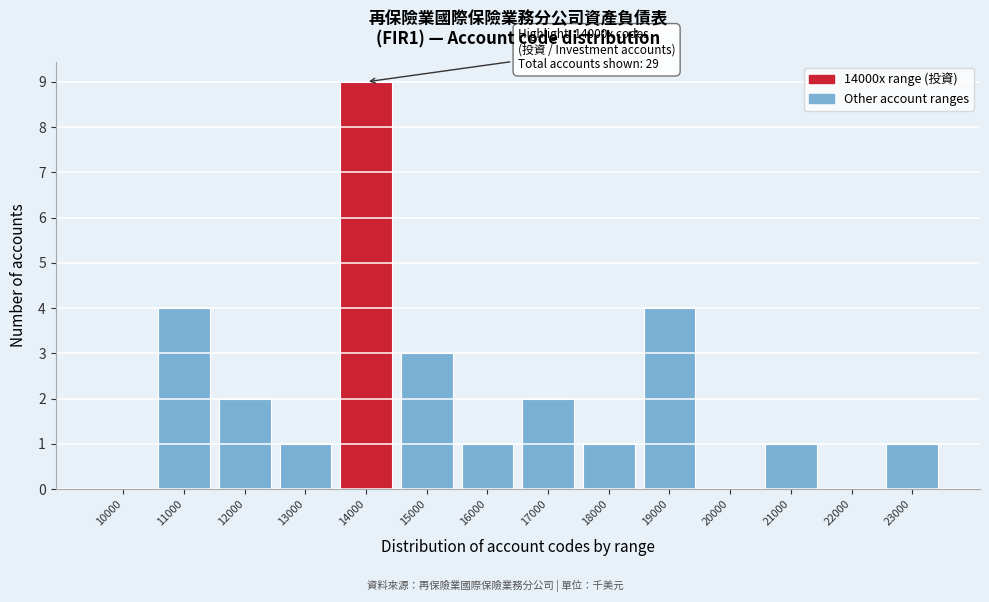

Reading left to right, extract all data points from this chart.

10000=0	11000=4	12000=2	13000=1	14000=9	15000=3	16000=1	17000=2	18000=1	19000=4	20000=0	21000=1	22000=0	23000=1